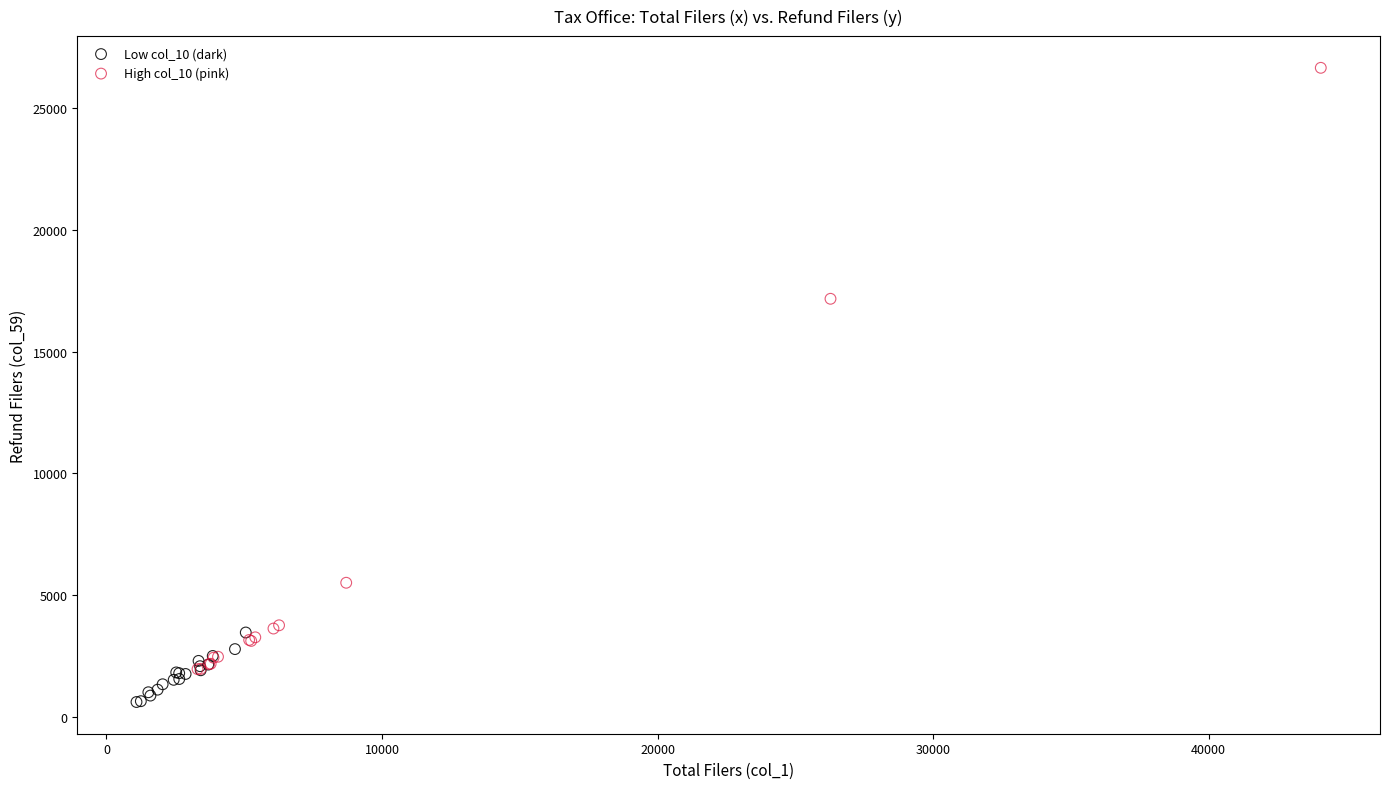

Which series reaches the minimum Y coordinate?

Low col_10 (dark)